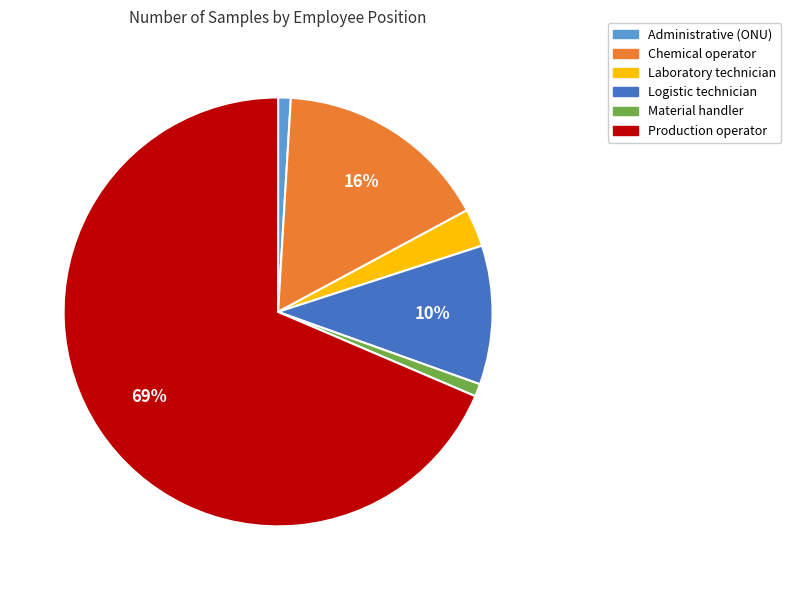

Which has a higher value, Logistic technician or Chemical operator?

Chemical operator